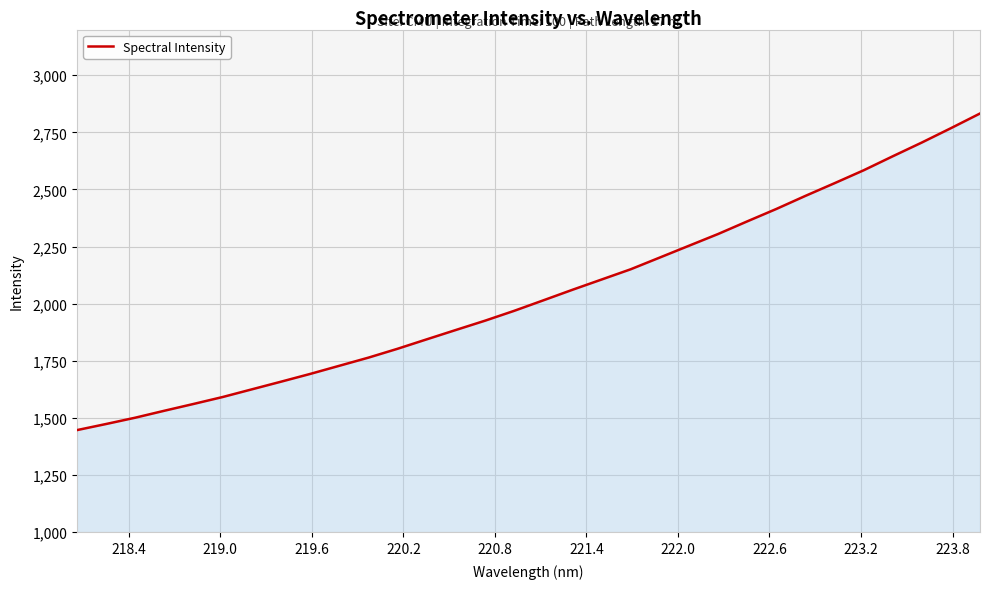

What is the maximum value shown in the chart?

2832.6